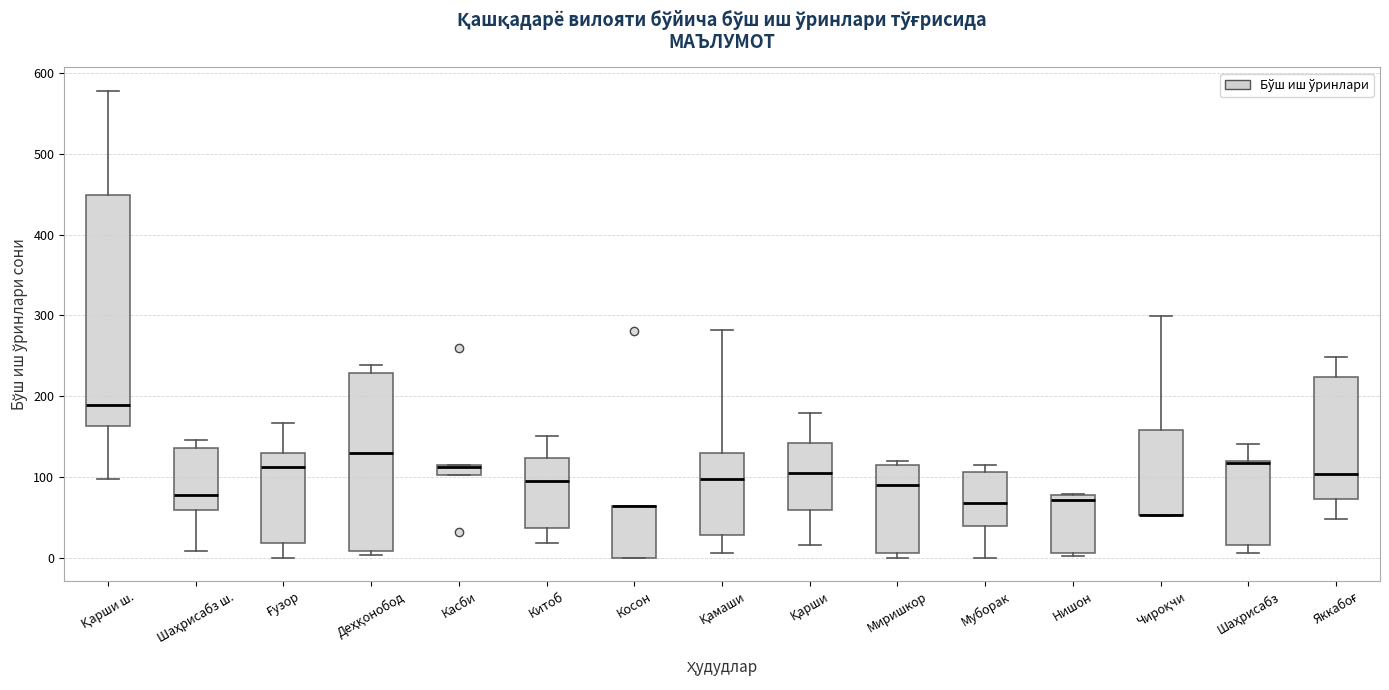

Which box is the tallest, from its lower edge to its upper edge?

Қарши ш.